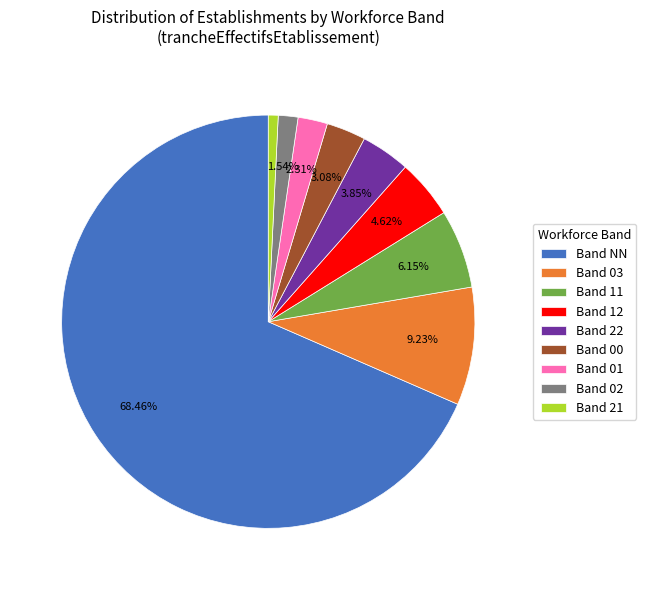

Which category has the biggest portion of the pie?

Band NN